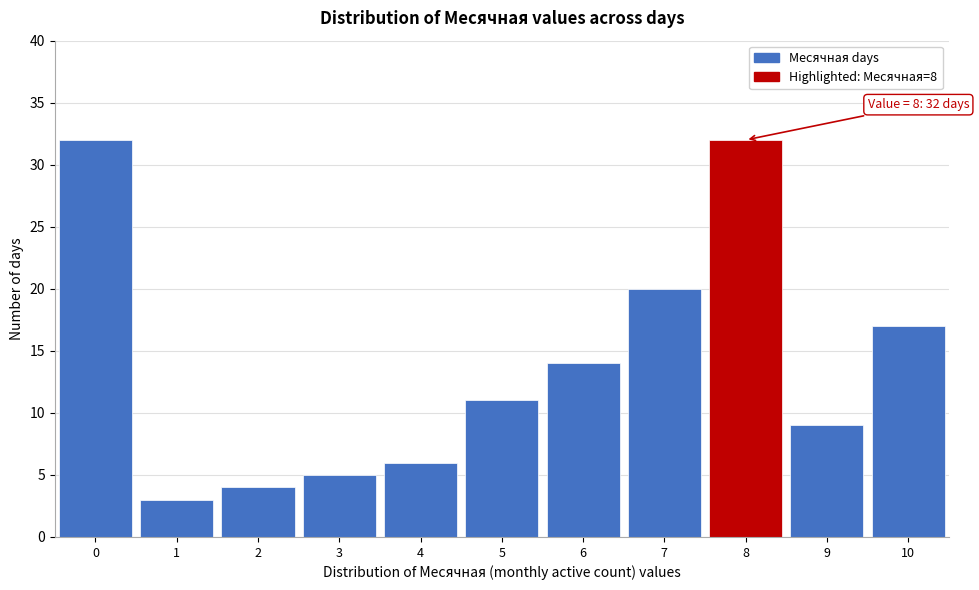

Reading left to right, transcribe all the data shown in this chart.

32	3	4	5	6	11	14	20	32	9	17